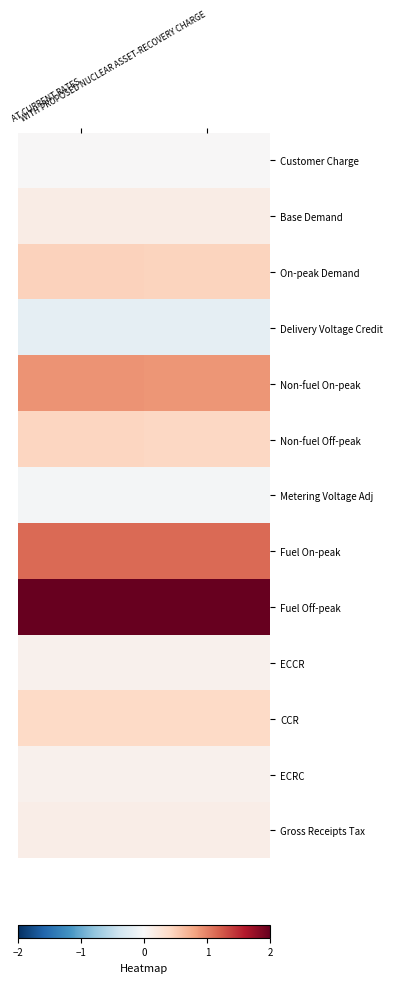

Rank the series by their maximum value, from highest to lowest.

Fuel Off-peak, Fuel On-peak, Non-fuel On-peak, On-peak Demand, Non-fuel Off-peak, CCR, Base Demand, Gross Receipts Tax, ECCR, ECRC, Customer Charge, Metering Voltage Adj, Delivery Voltage Credit